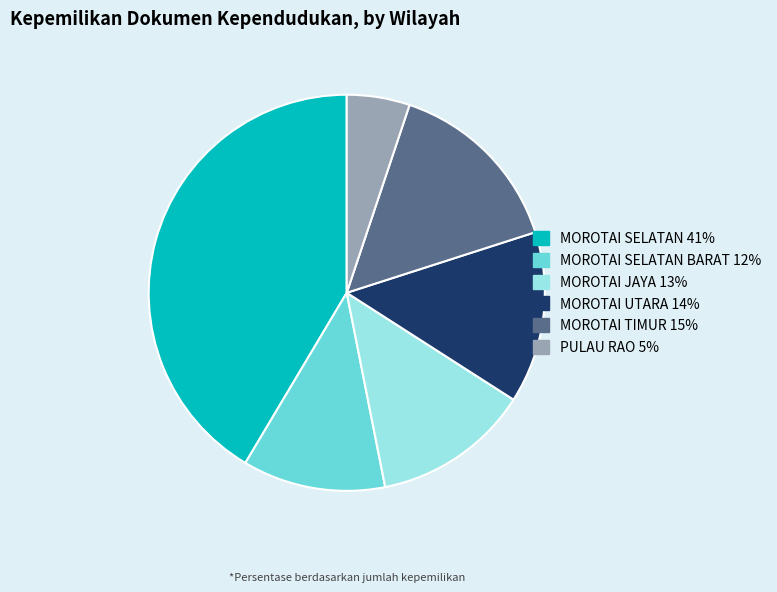

Is there a majority slice in this chart?

No